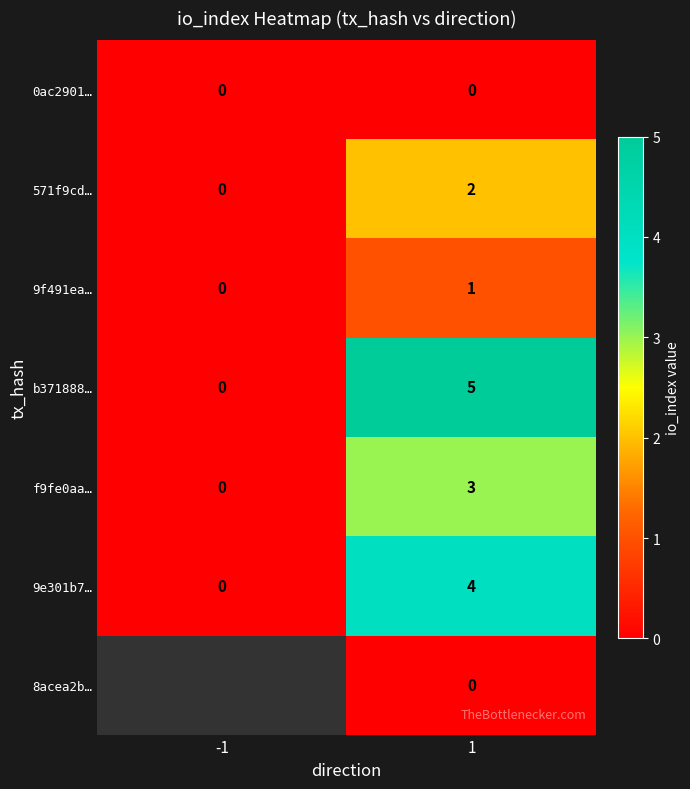

Rank the categories by 9e301b7… value from highest to lowest.

1, -1